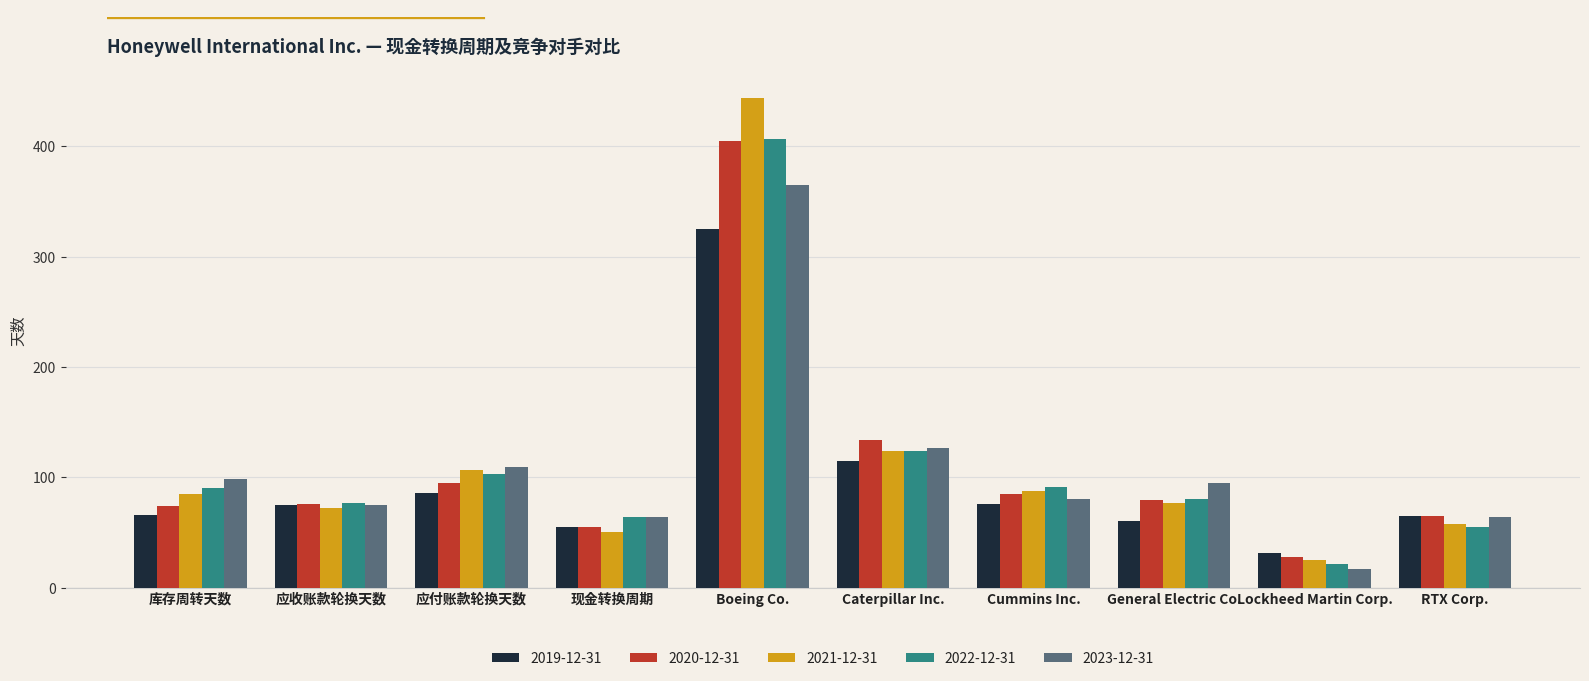

Where is 2019-12-31 nearest to the value 178?

Caterpillar Inc.